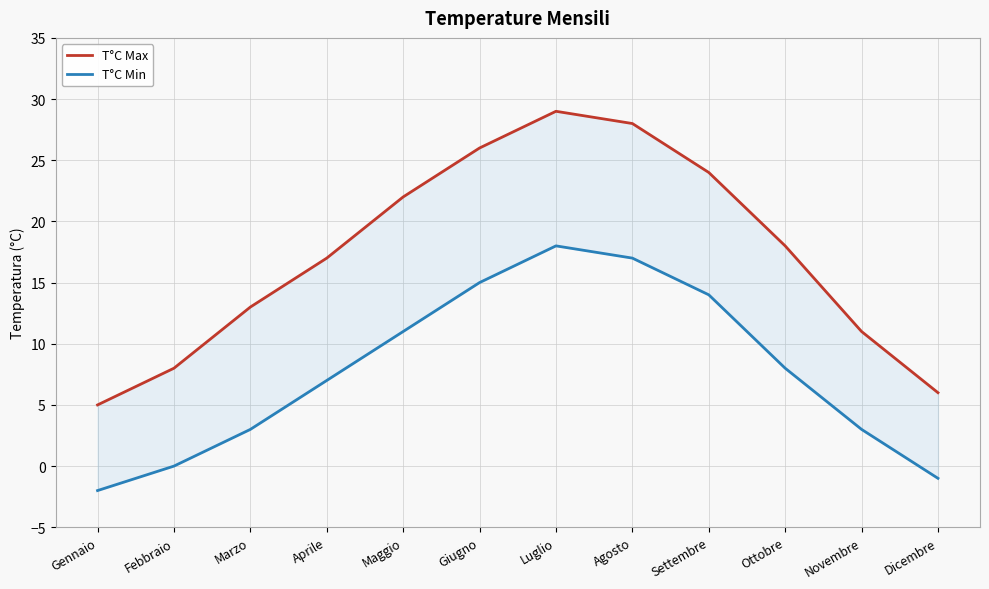

Reading left to right, transcribe all the data shown in this chart.

T°C Max: 5	8	13	17	22	26	29	28	24	18	11	6
T°C Min: -2	0	3	7	11	15	18	17	14	8	3	-1